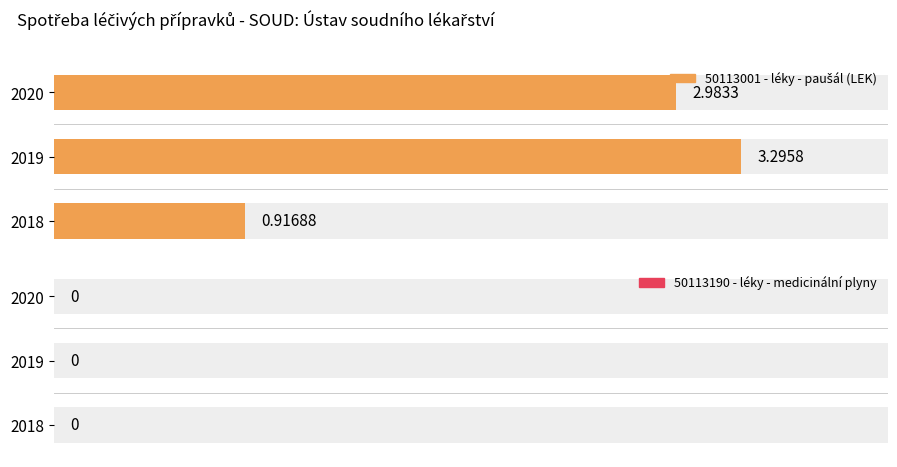

What are all the series names shown in the legend?

50113001 - léky - paušál (LEK), 50113190 - léky - medicinální plyny